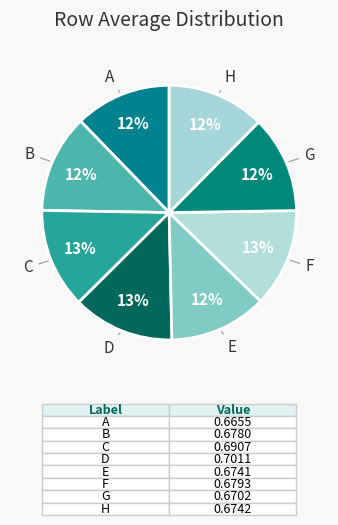

How many segments does this pie chart have?

8